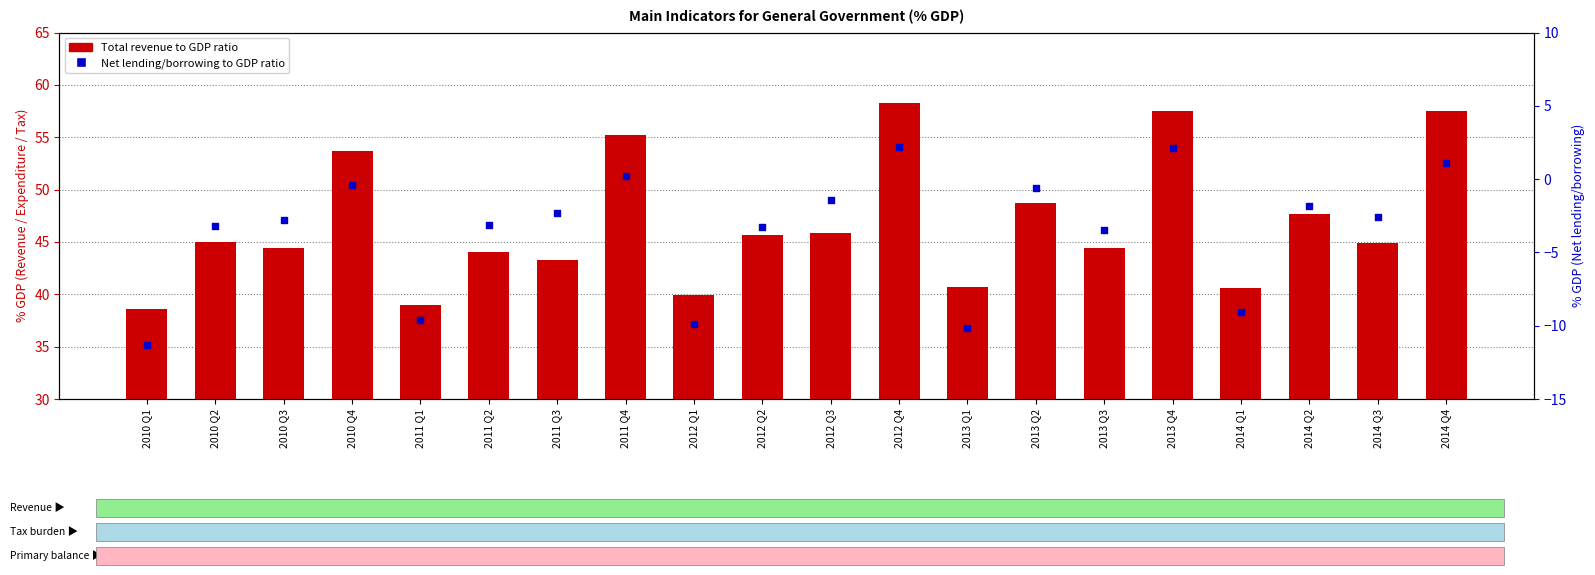

What are all the series names shown in the legend?

Total revenue to GDP ratio, Net lending/borrowing to GDP ratio